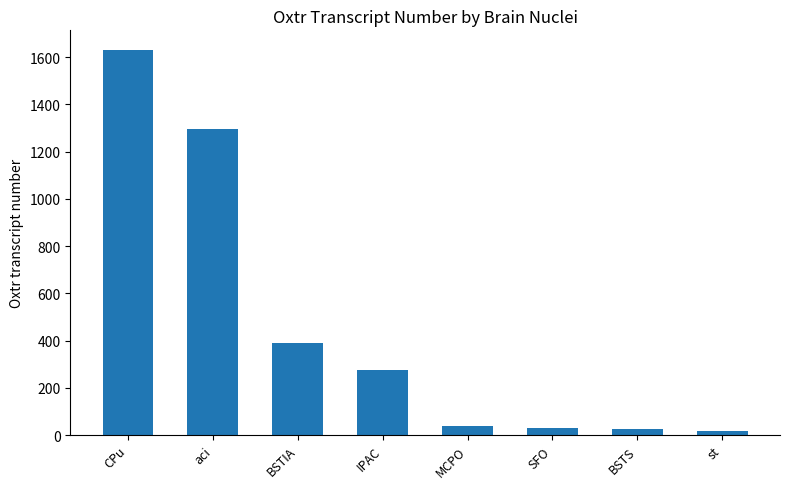

How many bars are there in total?

8